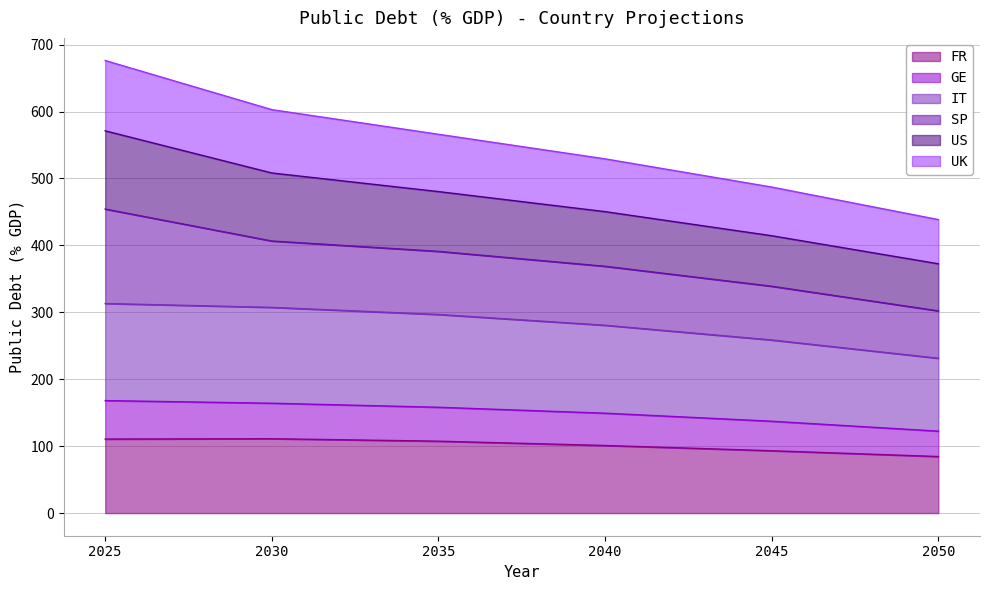

True or false: US and GE intersect in this chart.

False